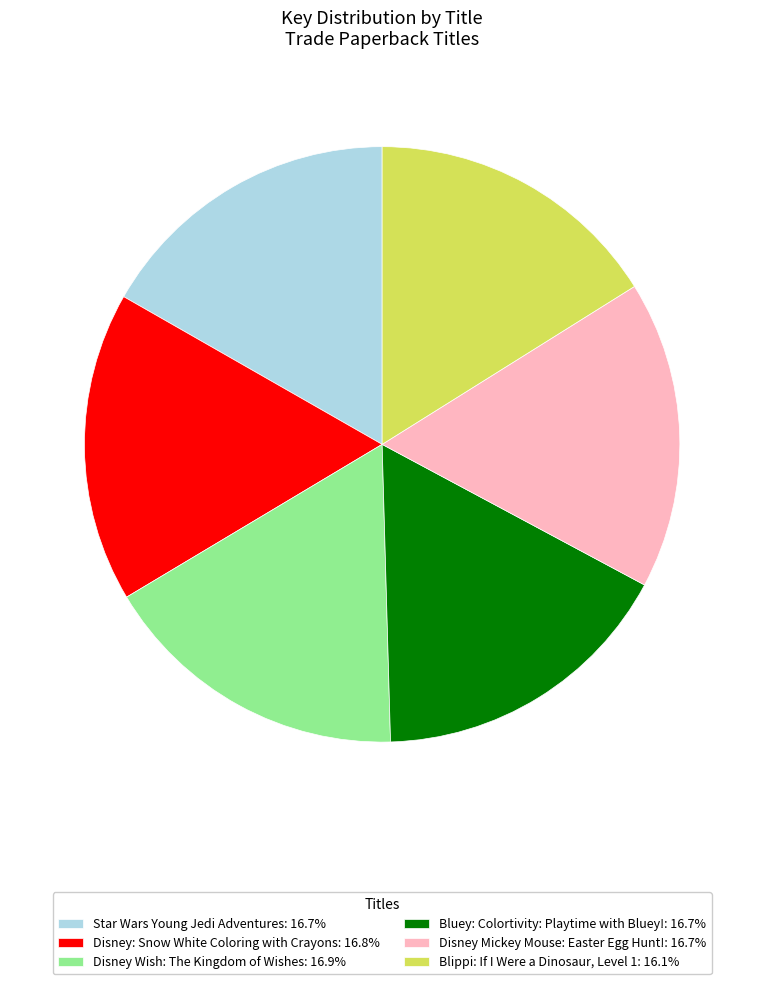

Count the number of slices in the pie.

6